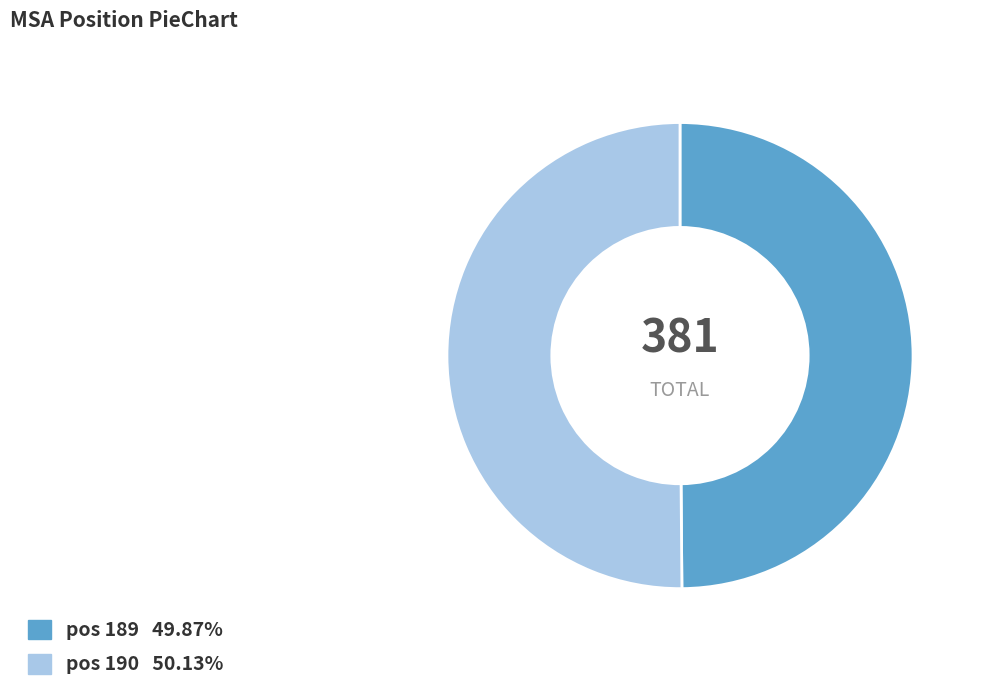

Count the number of slices in the pie.

2